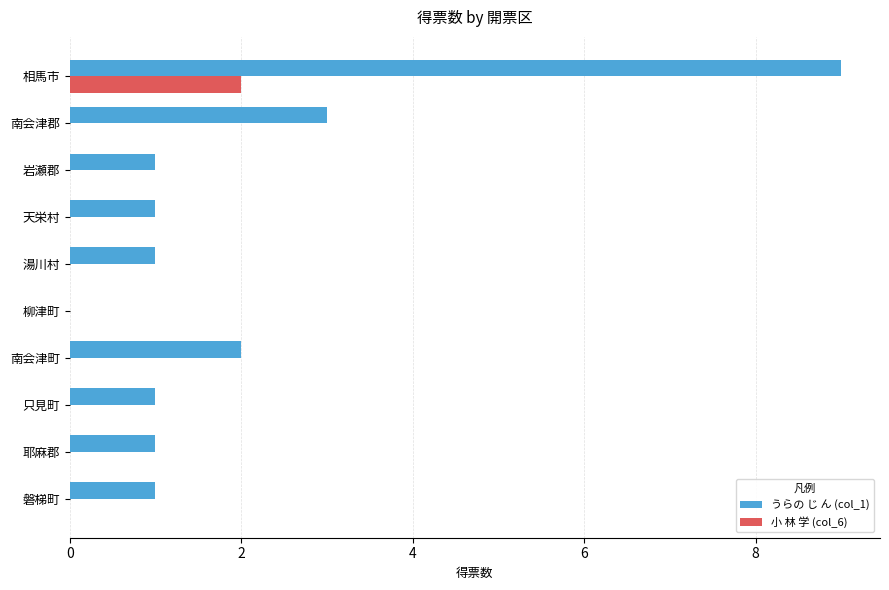

Is it true that うらの じ ん (col_1) equals 2 at 湯川村?

False